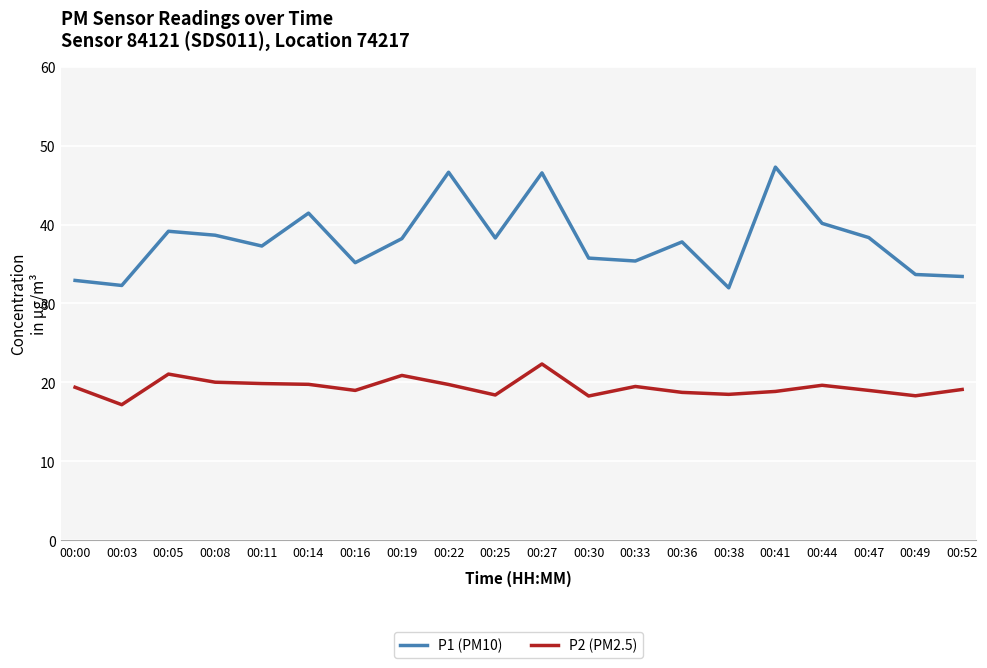

What value does the P2 (PM2.5) series have at 00:30?

18.3